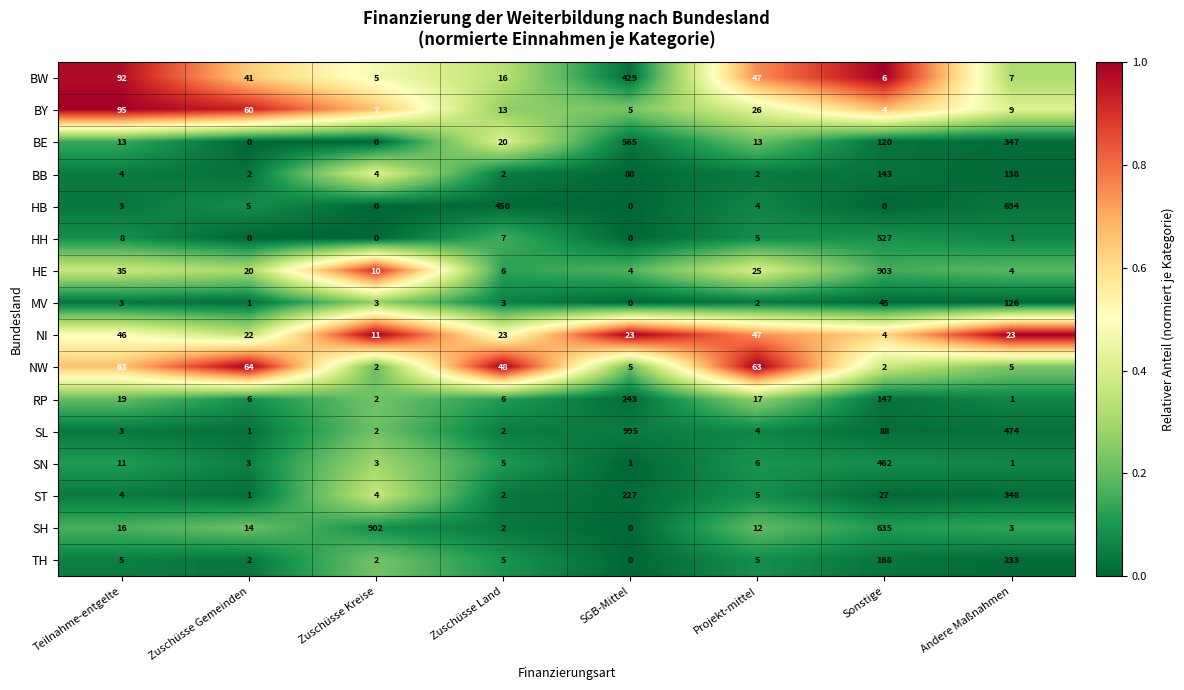

Rank the series by their maximum value, from highest to lowest.

SL, HE, SH, HB, BE, HH, SN, BW, ST, RP, TH, BB, MV, BY, NW, NI